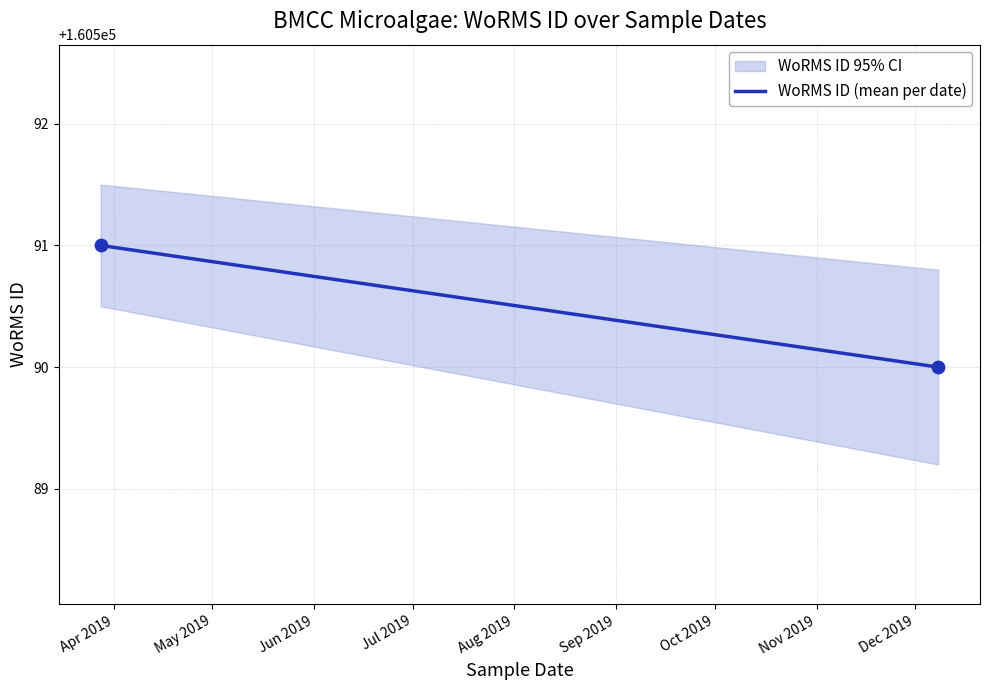

What is the average X value?

18110